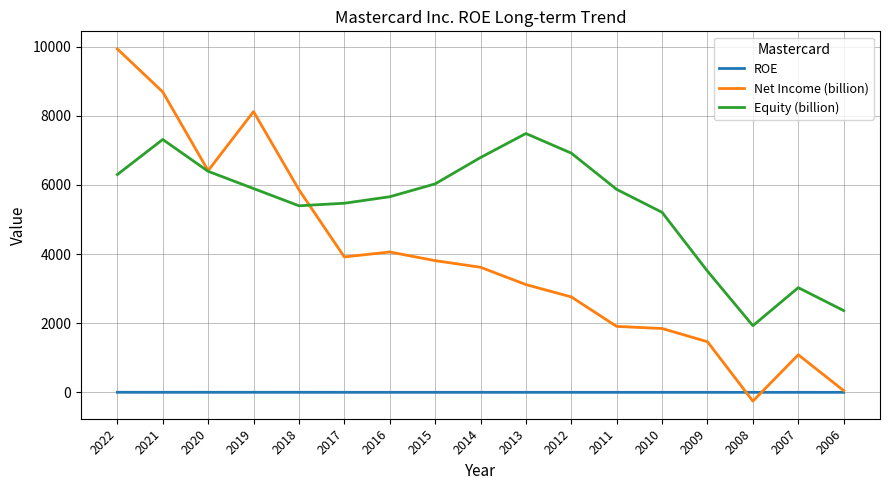

What is the greatest value displayed?

9930.0